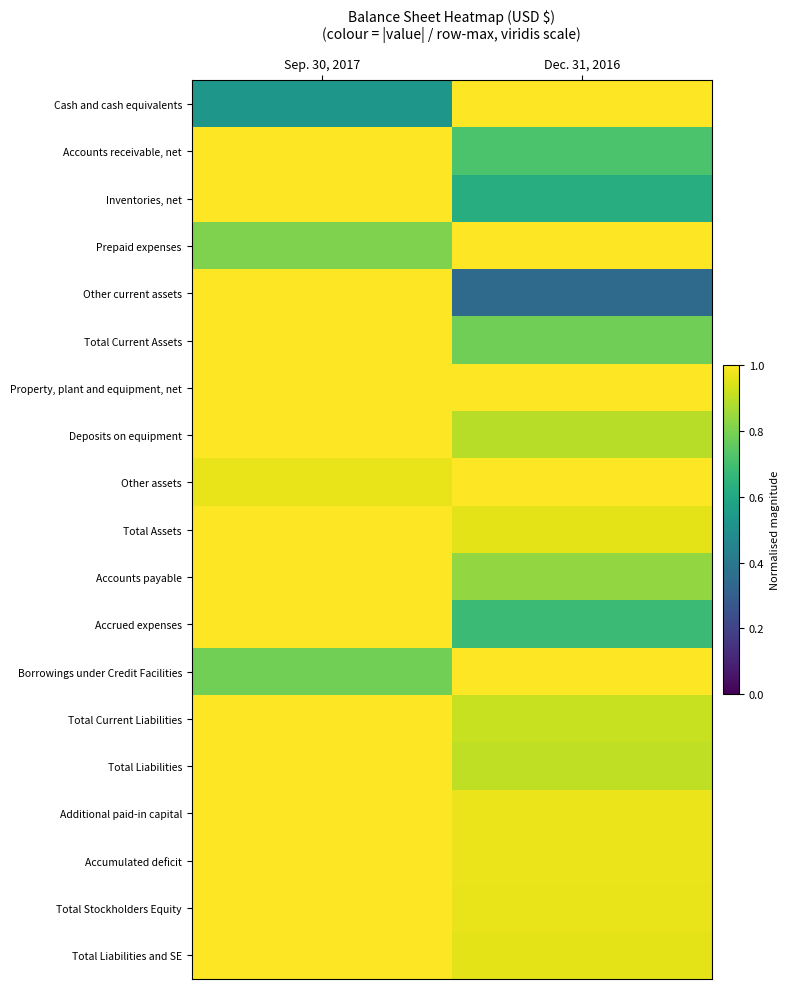

What is the difference between the highest and lowest values at Dec. 31, 2016?

0.7